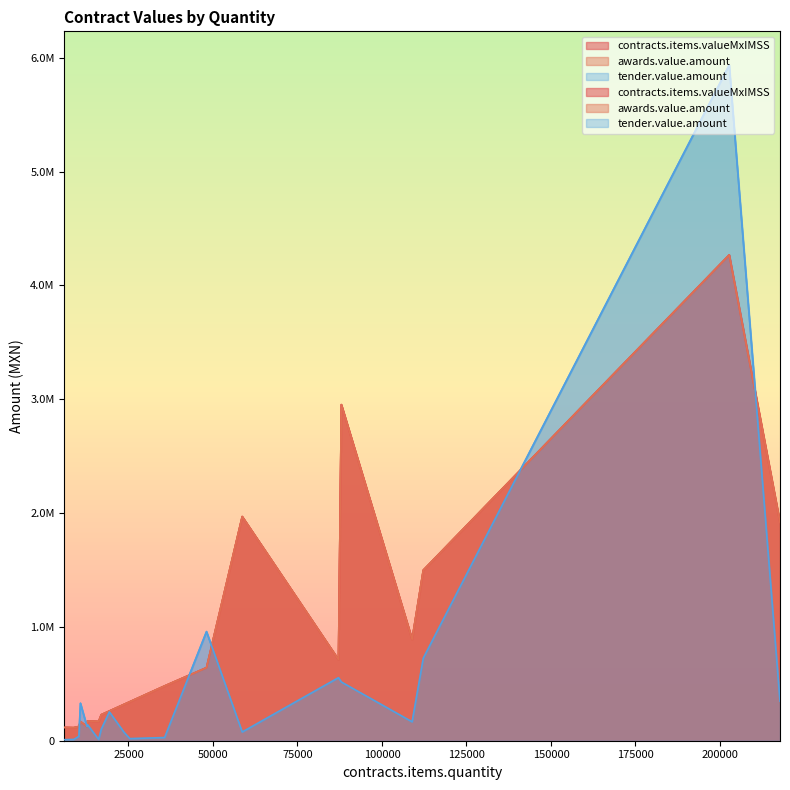

How many values in the contracts.items.valueMxIMSS series are below 342762?

10